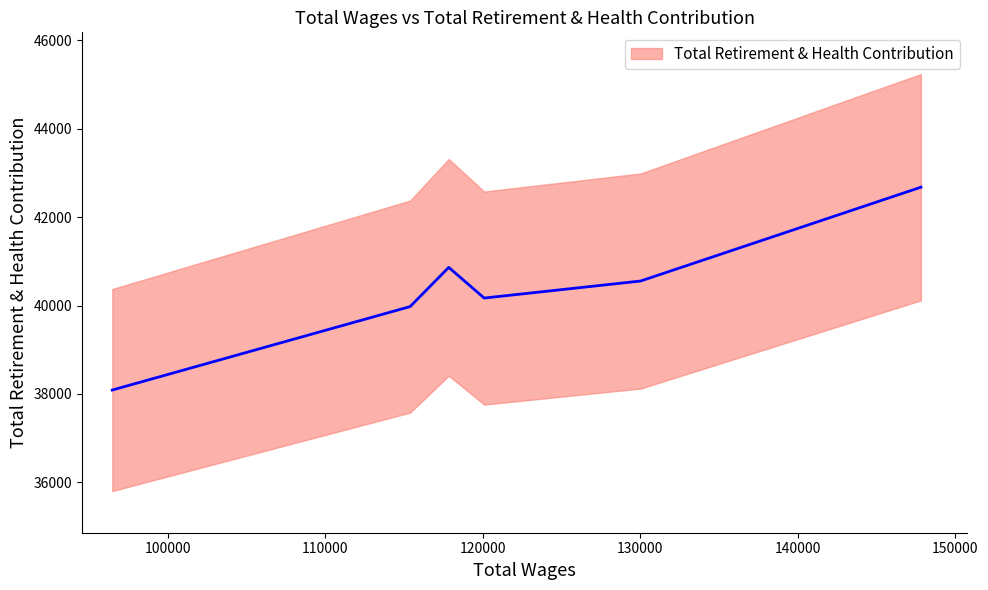

What is the sum of the values at 115396.0 and 117848.0?

80839